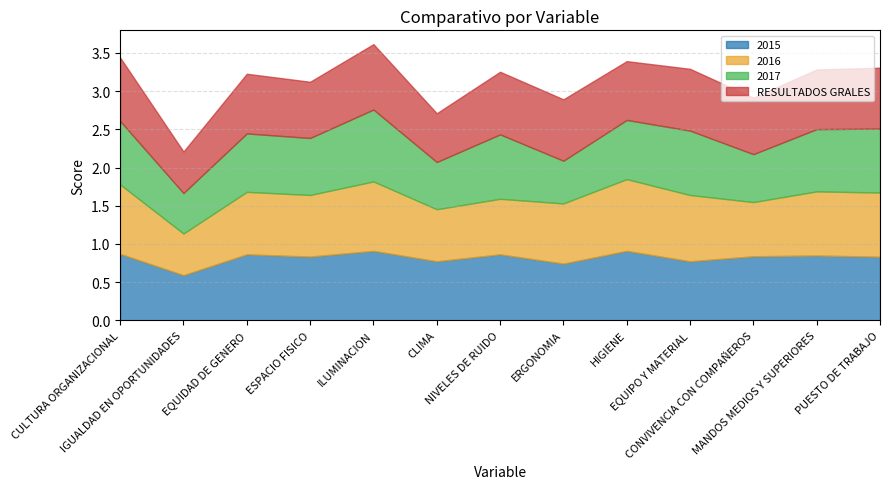

What is the highest value of the RESULTADOS GRALES series?

0.9